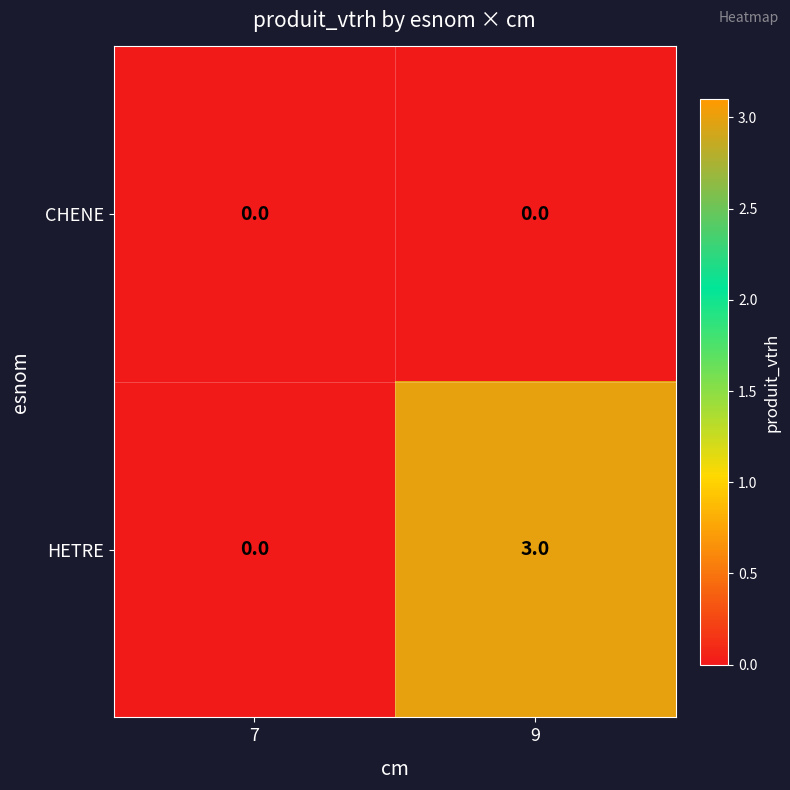

Which series has the largest total across all categories?

HETRE